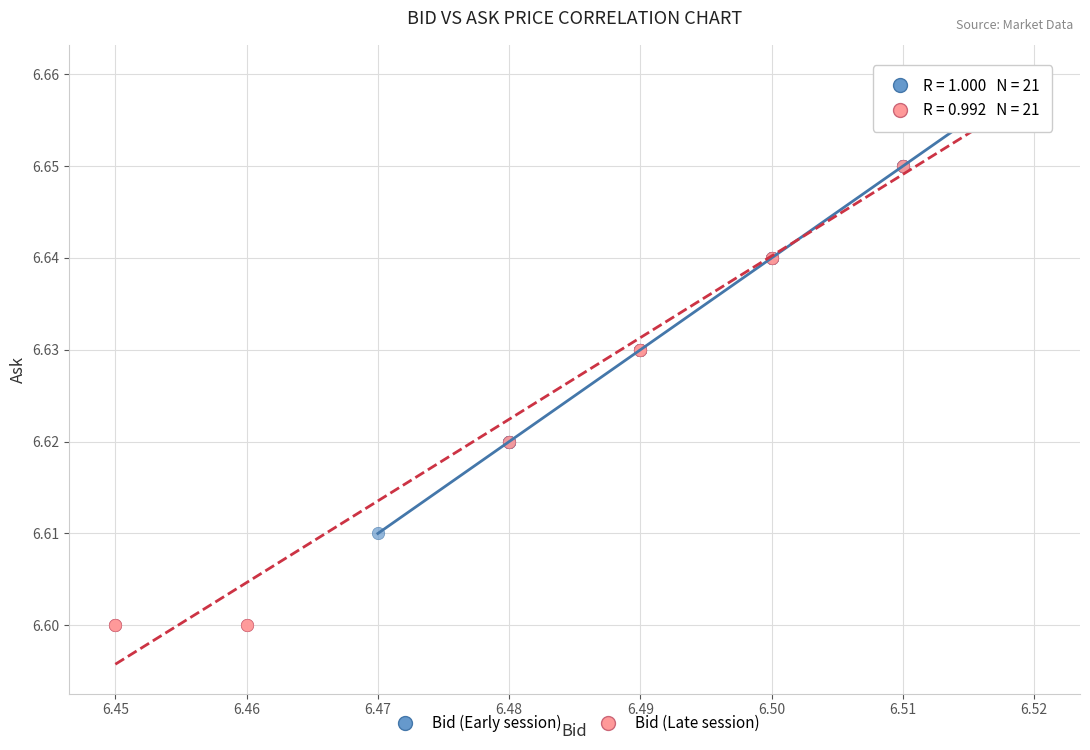

Which series has the widest spread of Y values?

Bid (Late session)